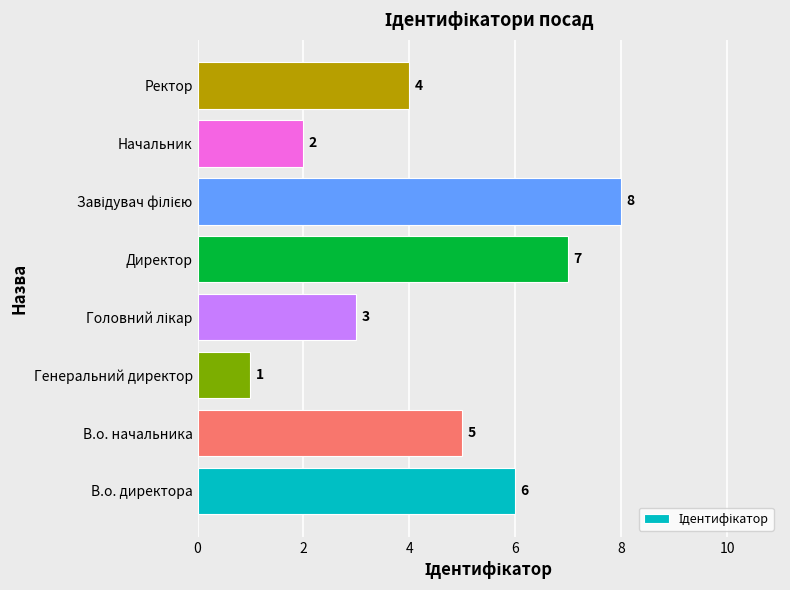

Reading bottom to top, extract all data points from this chart.

6	5	1	3	7	8	2	4